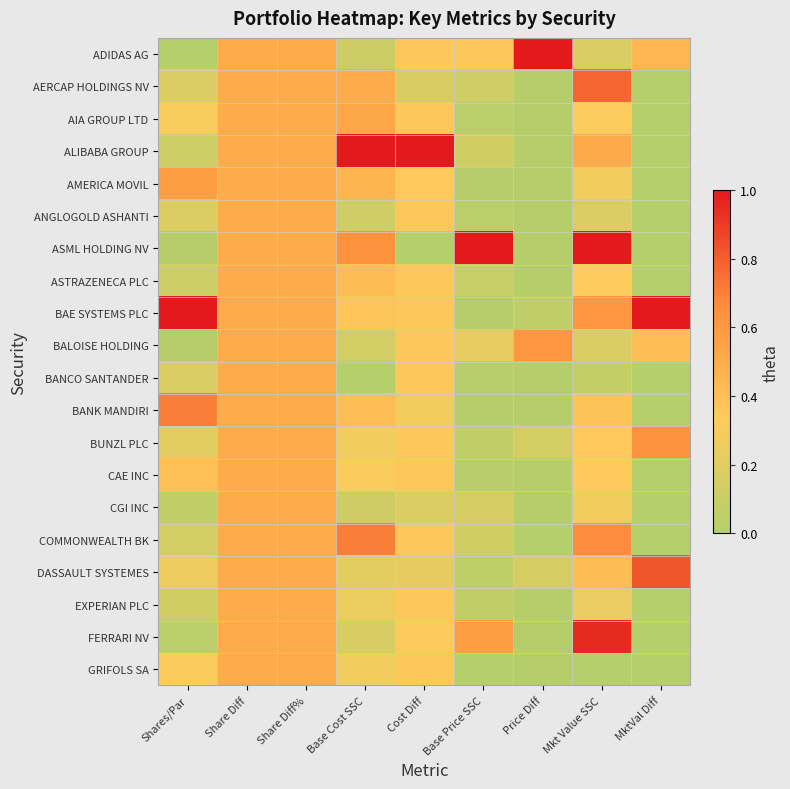

What is the difference between the highest and lowest values at Cost Diff?

1.0